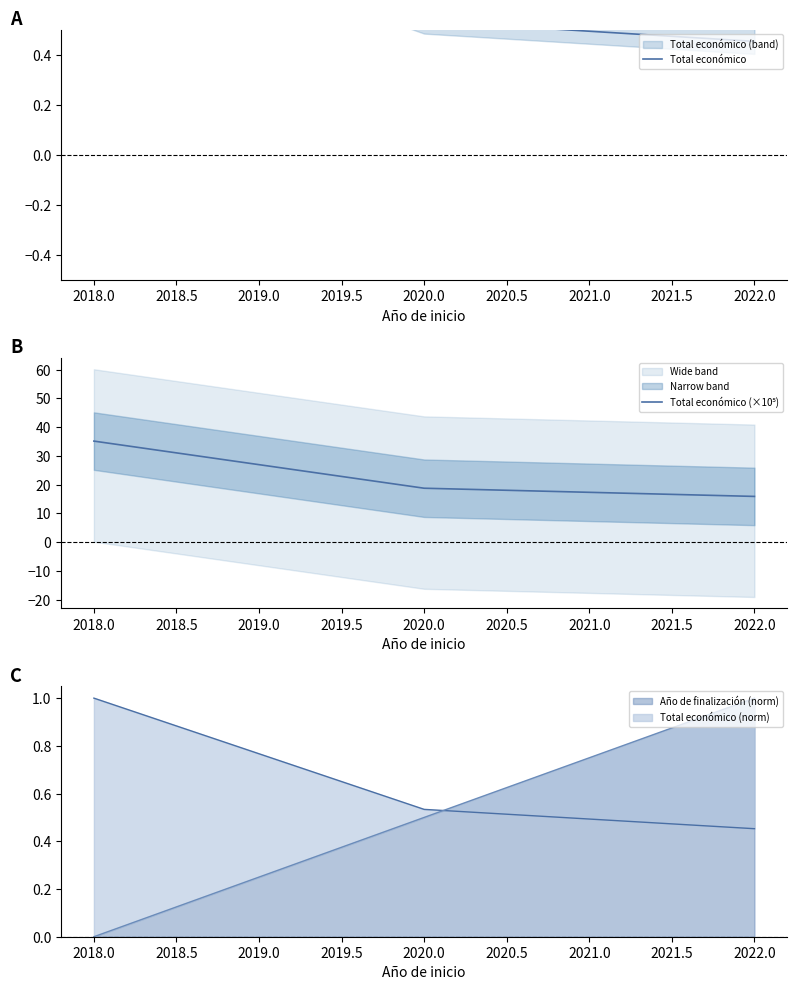

The value of Año de finalización (norm) at 2018.0 is -0.5. True or false?

False